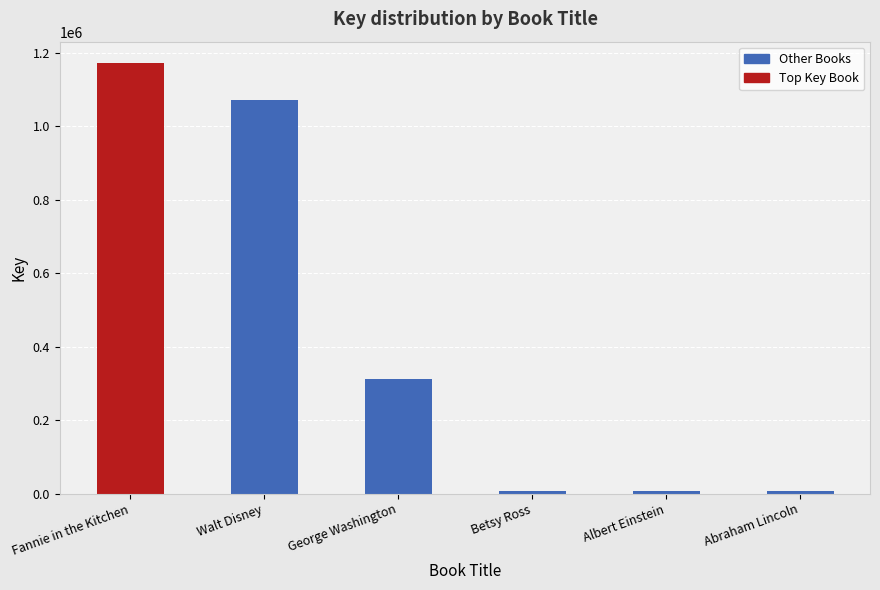

What is the value of the 2nd bar from the left?

1070183